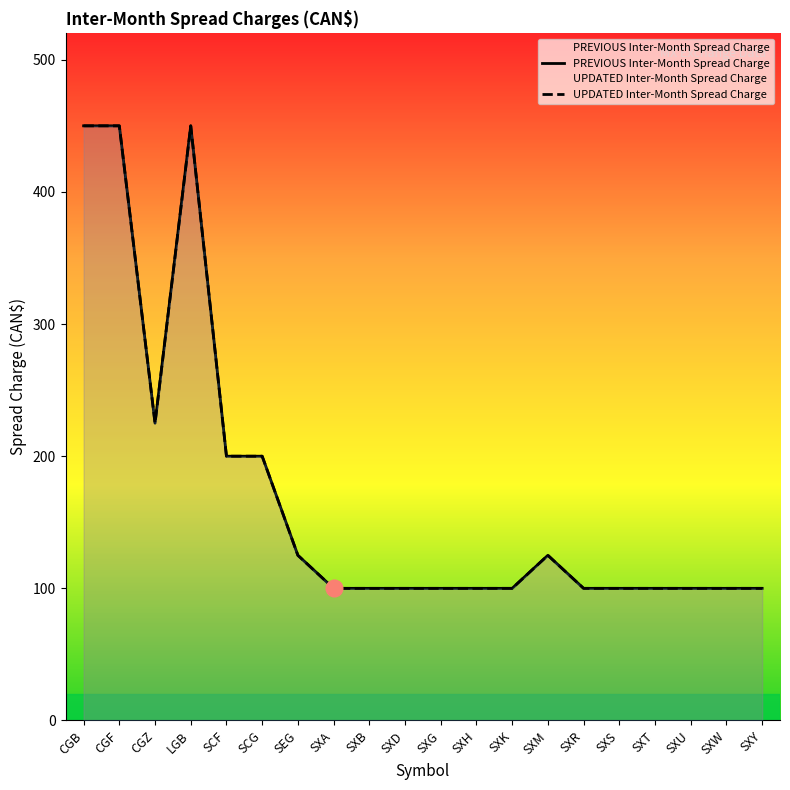

At which label does PREVIOUS Inter-Month Spread Charge reach its minimum?

SXA